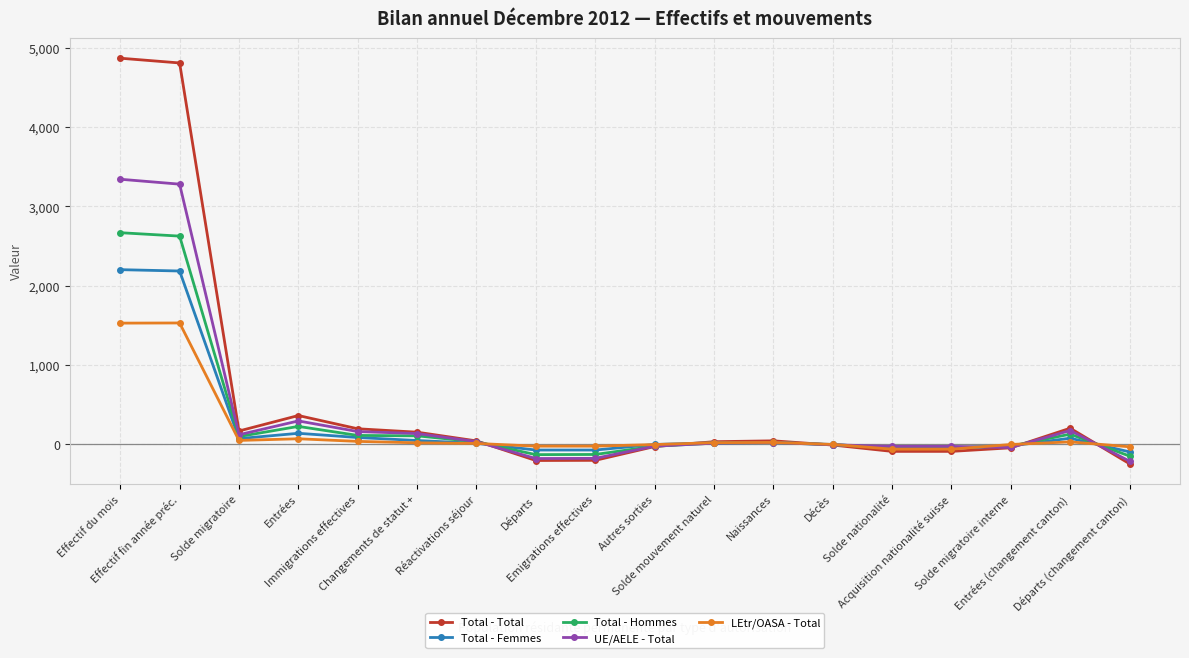

What is the average value of the Total - Femmes series?

248